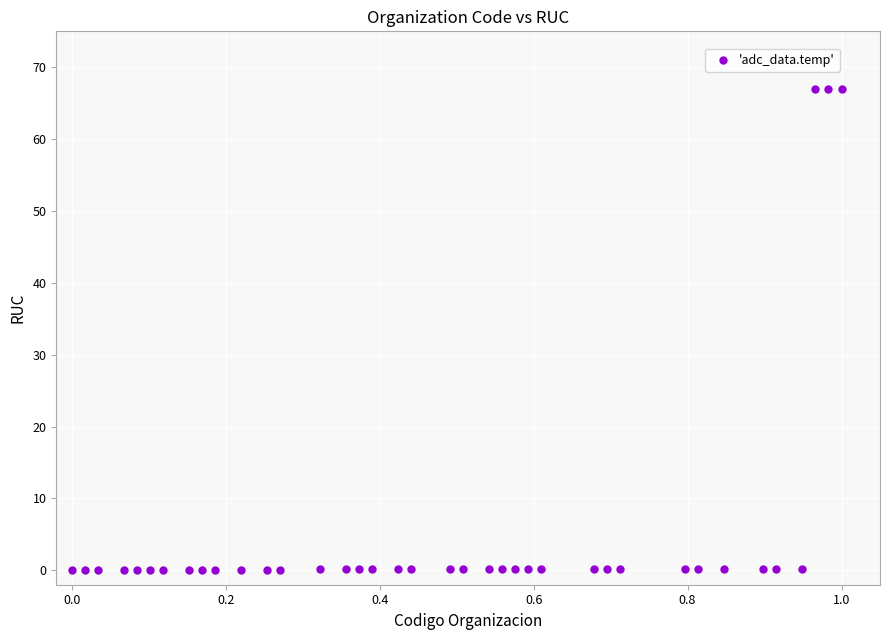

What is the range of X values (max minus min)?

1.0